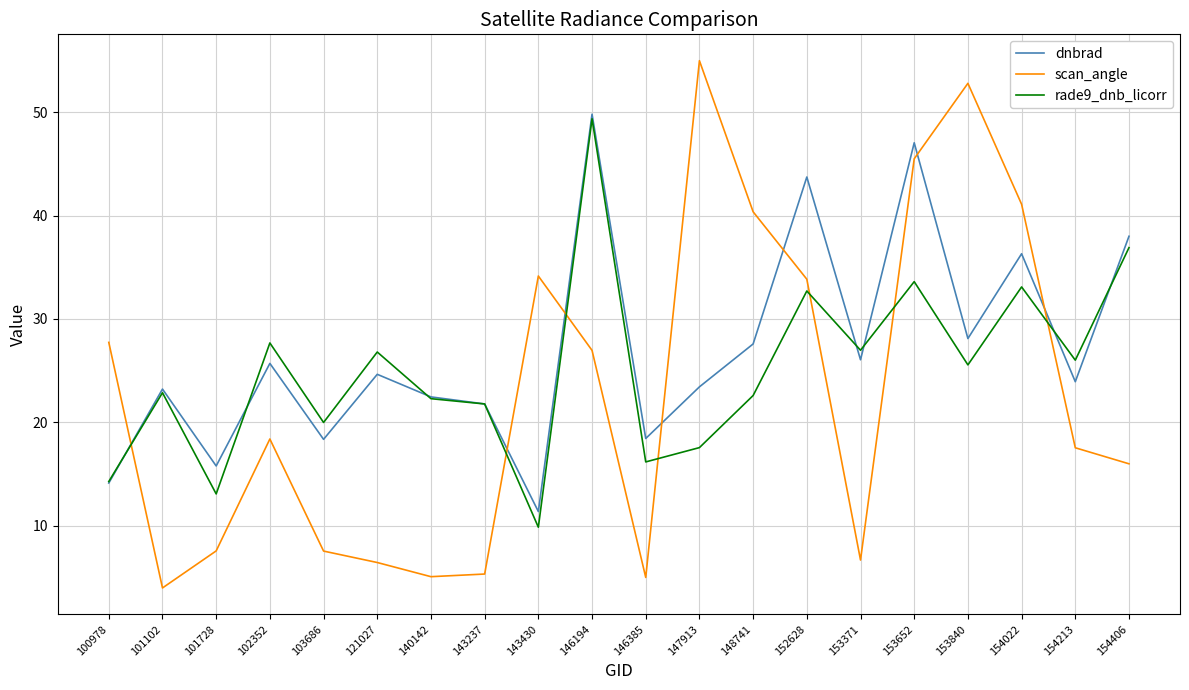

The rade9_dnb_licorr series shows 22.9 at 101102. True or false?

True